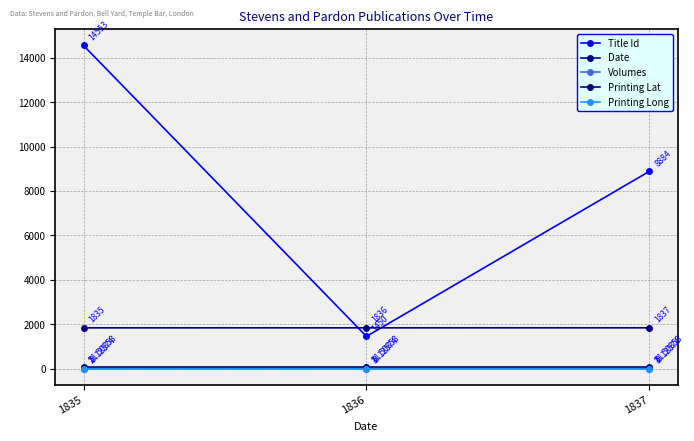

How many data points in Title Id are less than 8884?

1